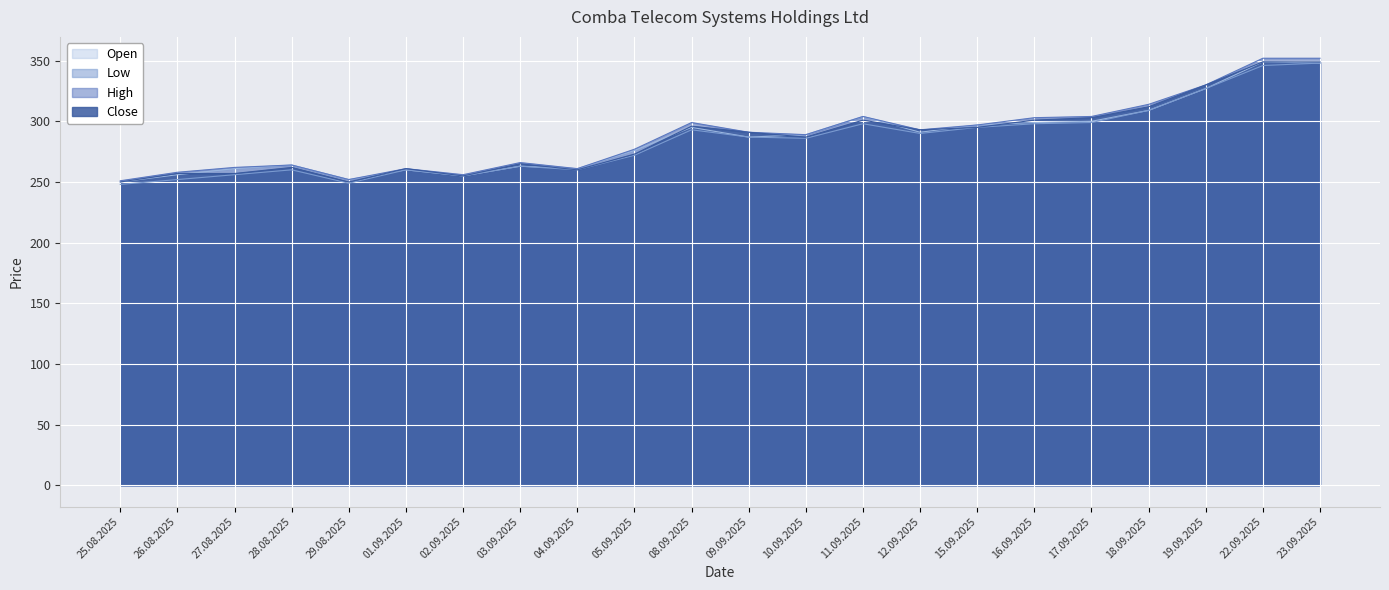

Between 01.09.2025 and 22.09.2025, which series saw the biggest shift?

High